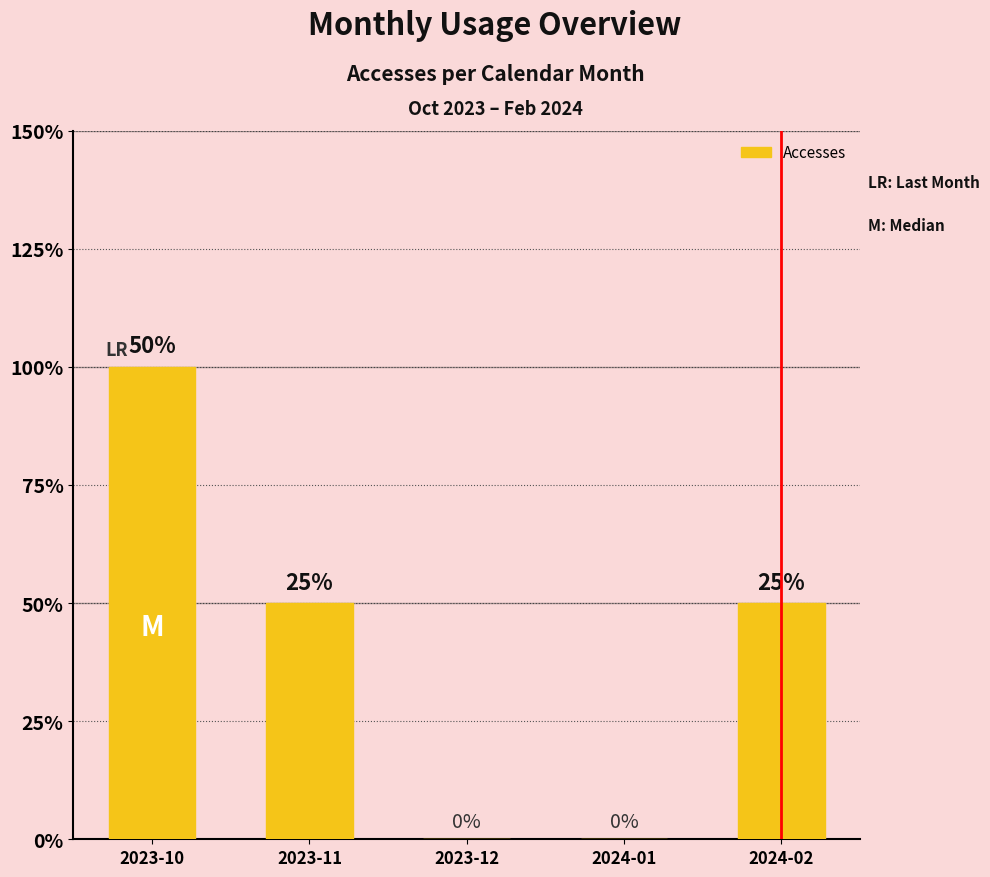

The value at 2024-01 is 0. True or false?

True